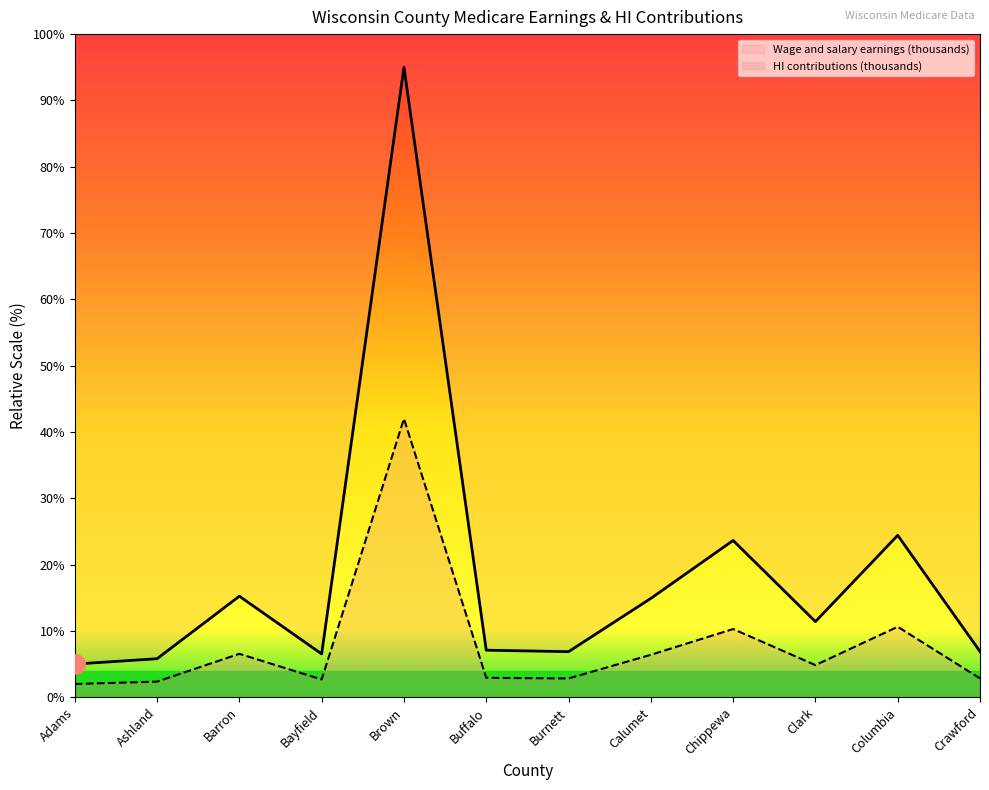

Between Brown and Crawford, which is larger?

Brown